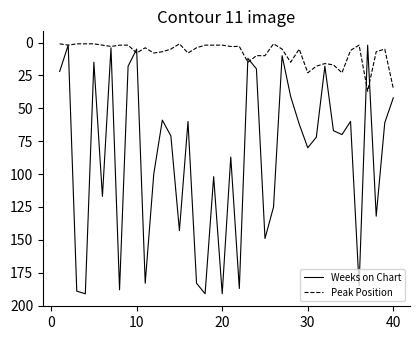

What is the maximum value for Weeks on Chart?

191